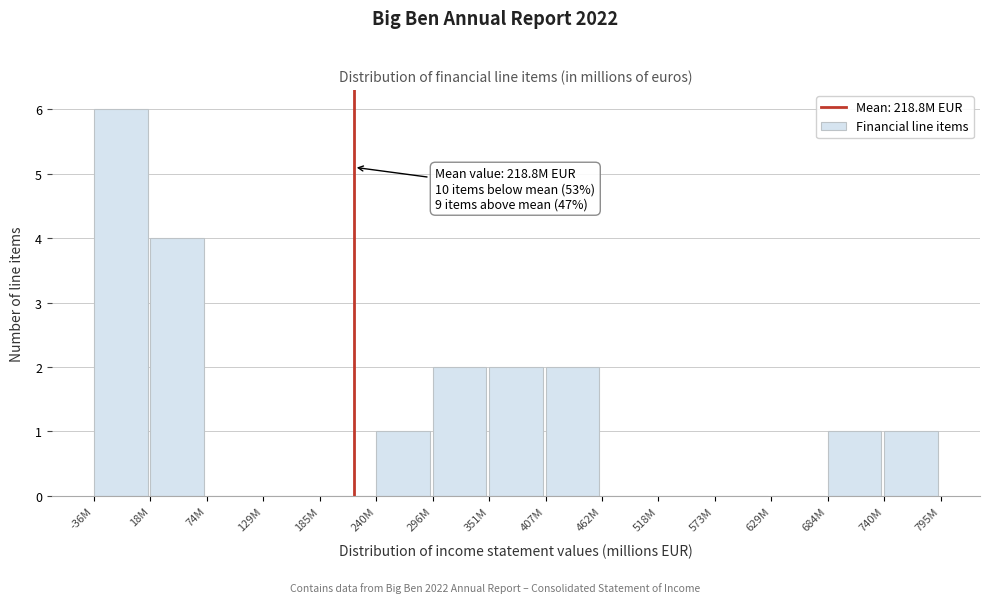

Reading left to right, list all the values displayed in this chart.

-36M=6	18M=4	74M=0	129M=0	185M=0	240M=1	296M=2	351M=2	407M=2	462M=0	518M=0	573M=0	629M=0	684M=1	740M=1